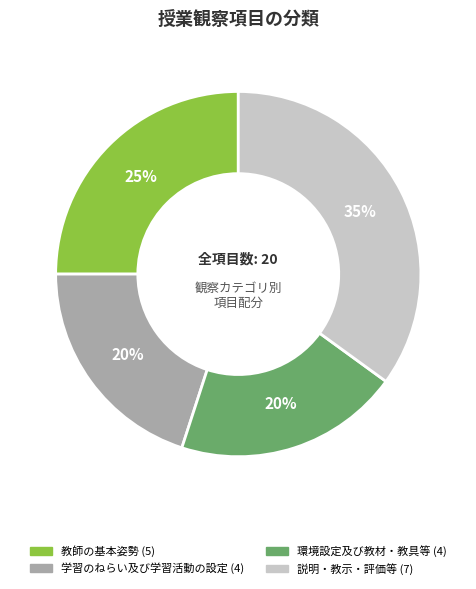

To the nearest percent, what percentage of the pie is 説明・教示・評価等?

35%